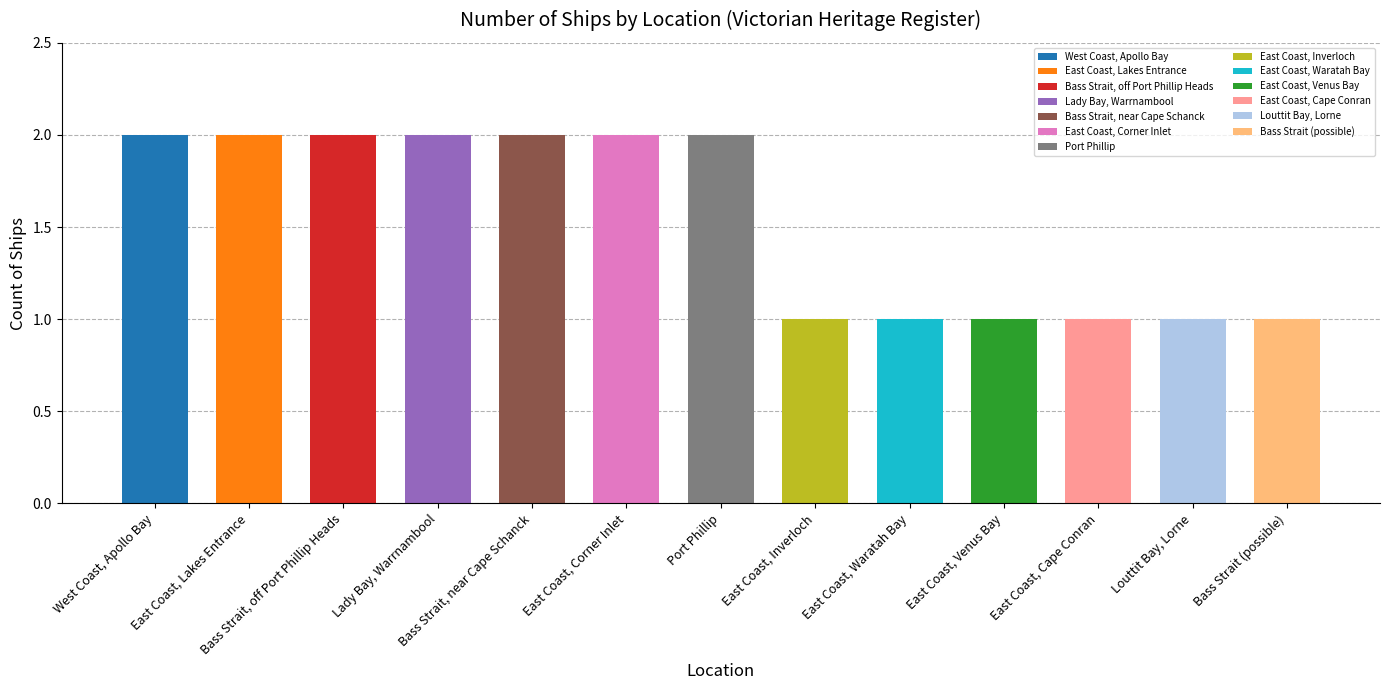

How many values are between 1 and 2?

13